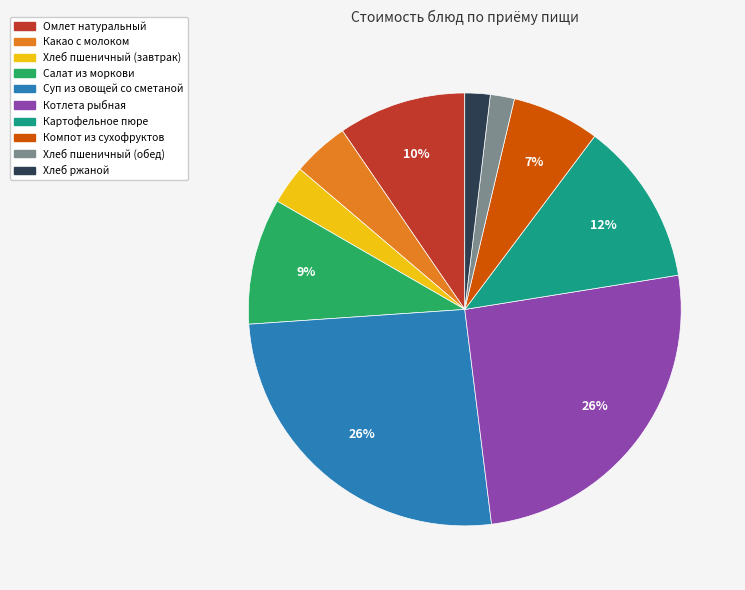

Is there a majority slice in this chart?

No